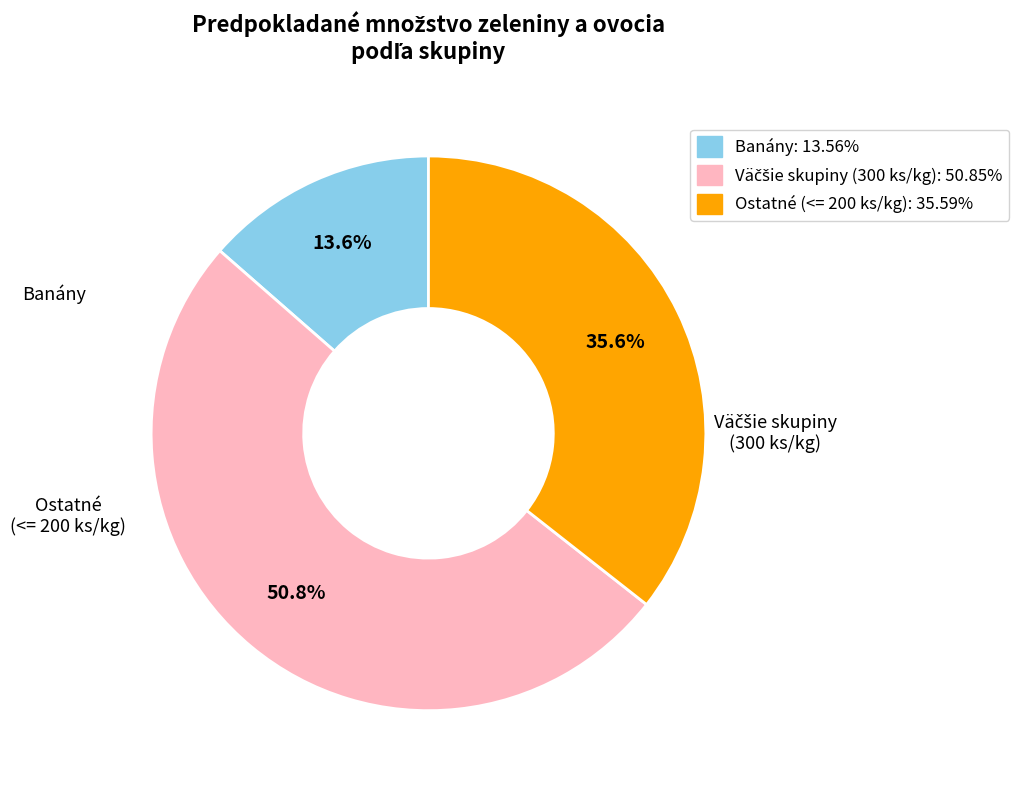

Count the number of slices in the pie.

3